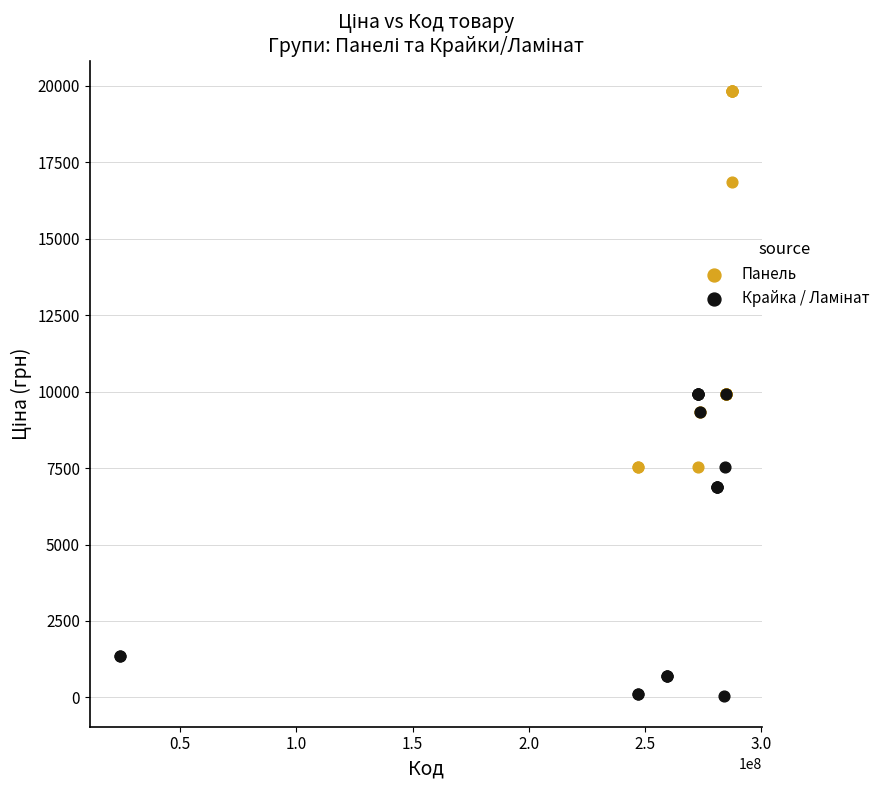

Which series has the widest spread of Y values?

Панель